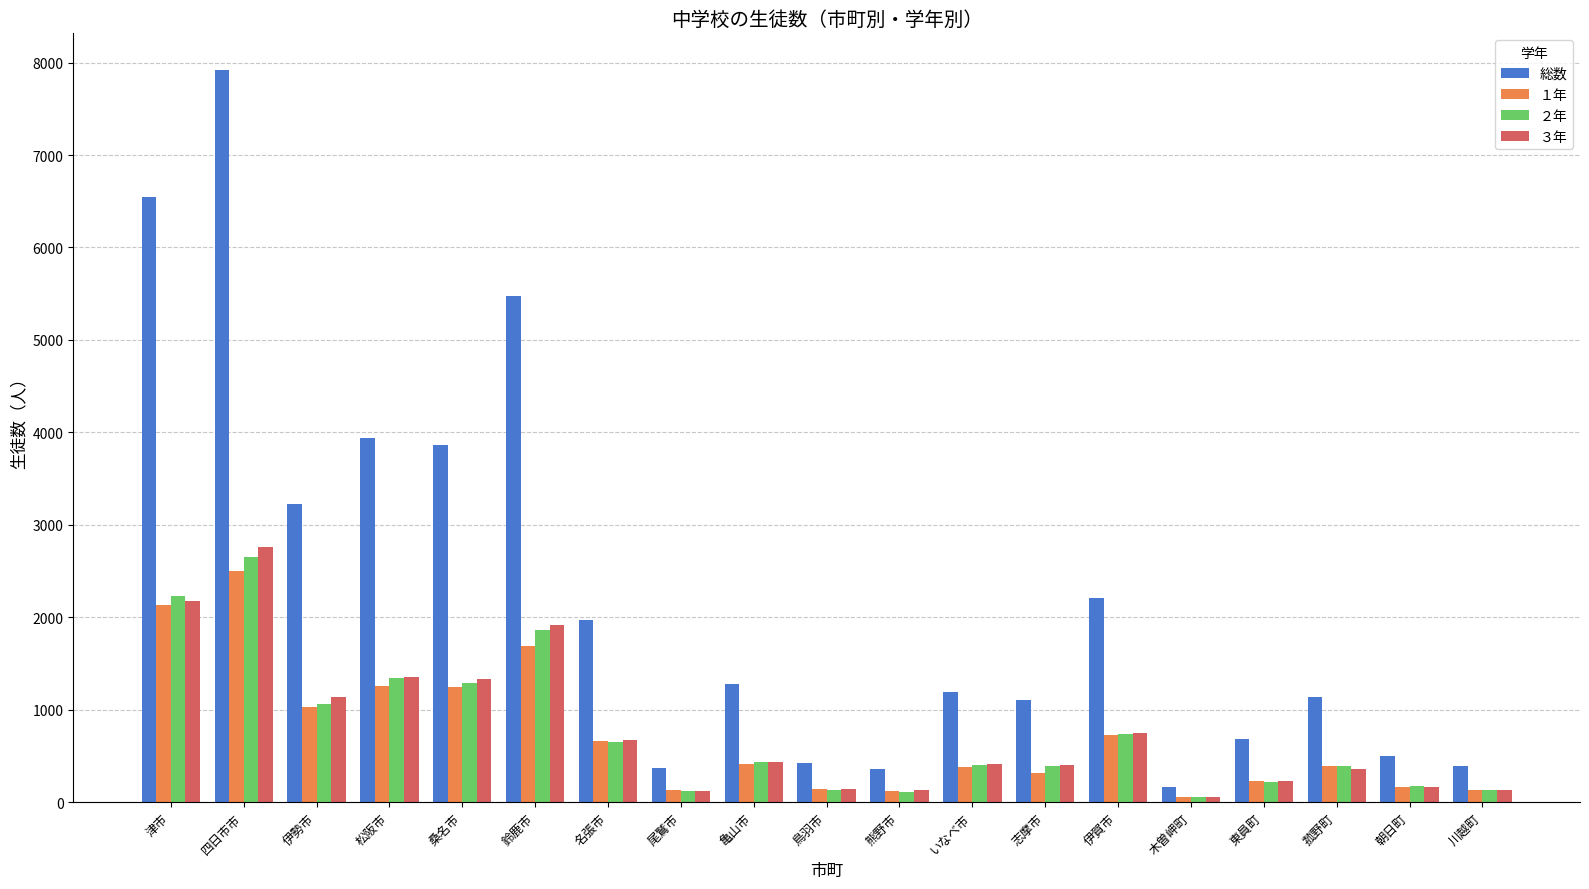

What is the spread (max minus min) of values at 菰野町?

774